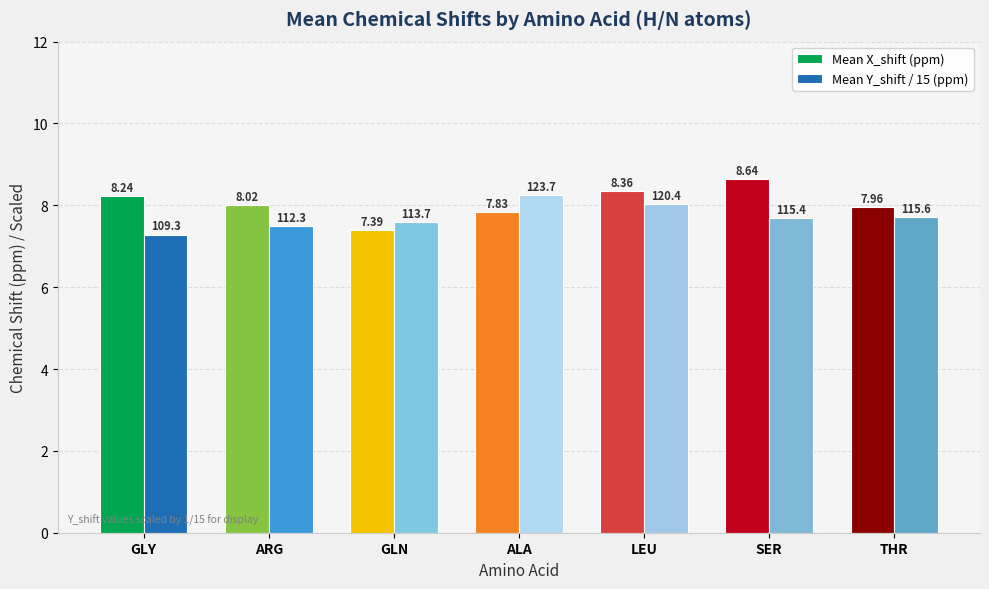

What is the sum of the Mean Y_shift / 15 (ppm) values at LEU and GLY?

15.3